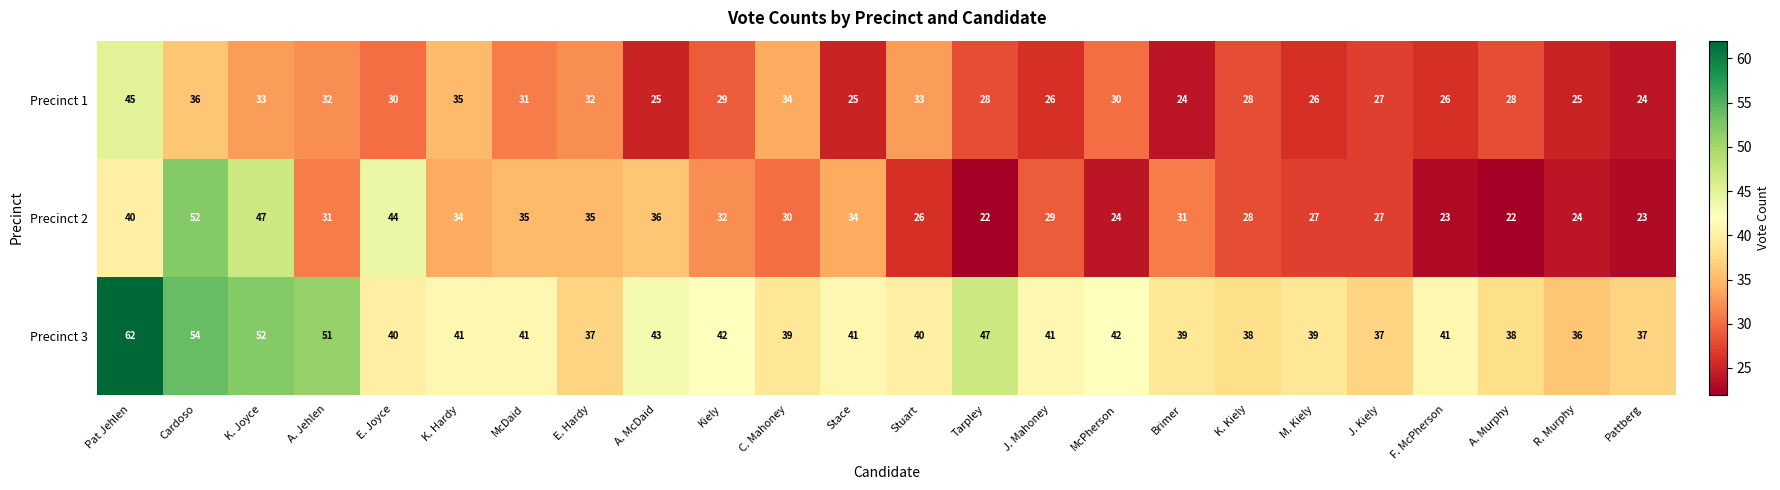

True or false: Precinct 2 has a value of 23 at Pattberg.

True